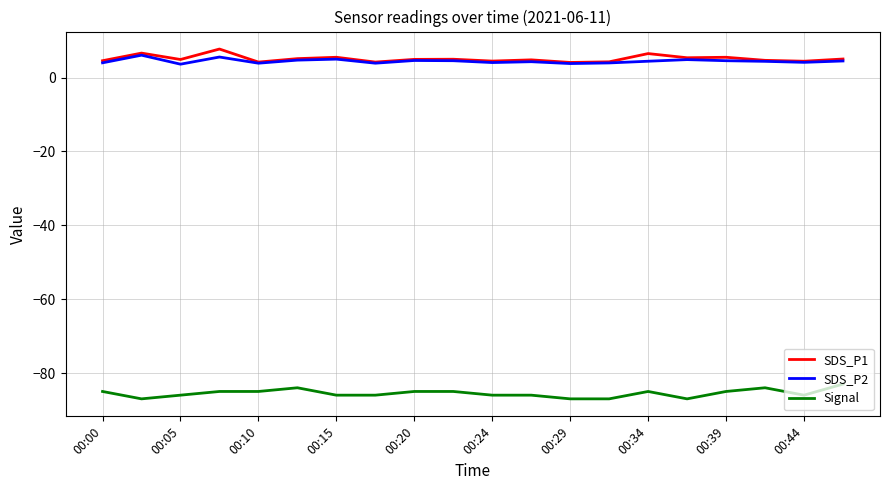

True or false: SDS_P1 and Signal cross at least once.

False